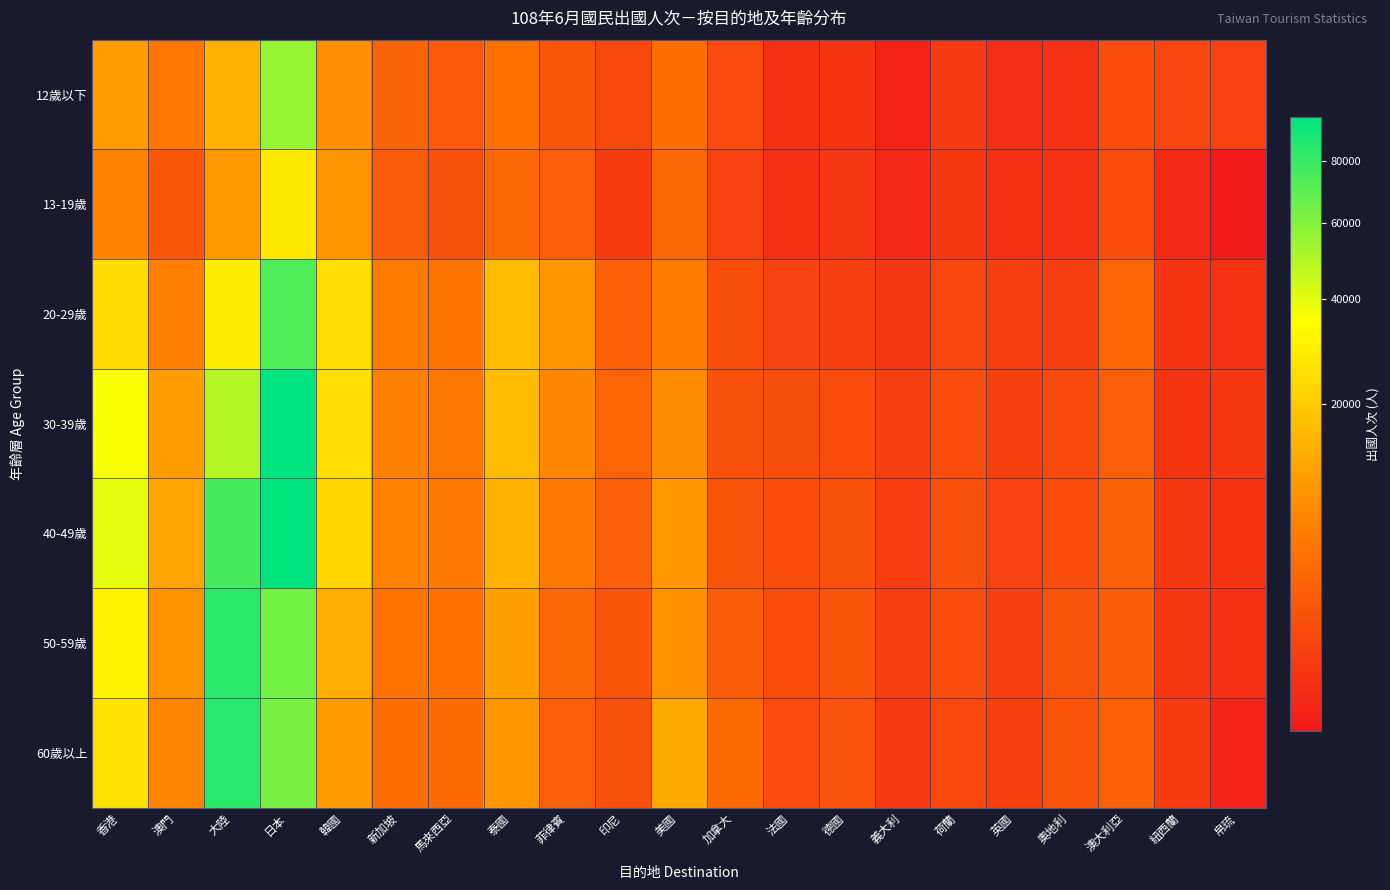

Which series has the largest total across all categories?

40-49歲